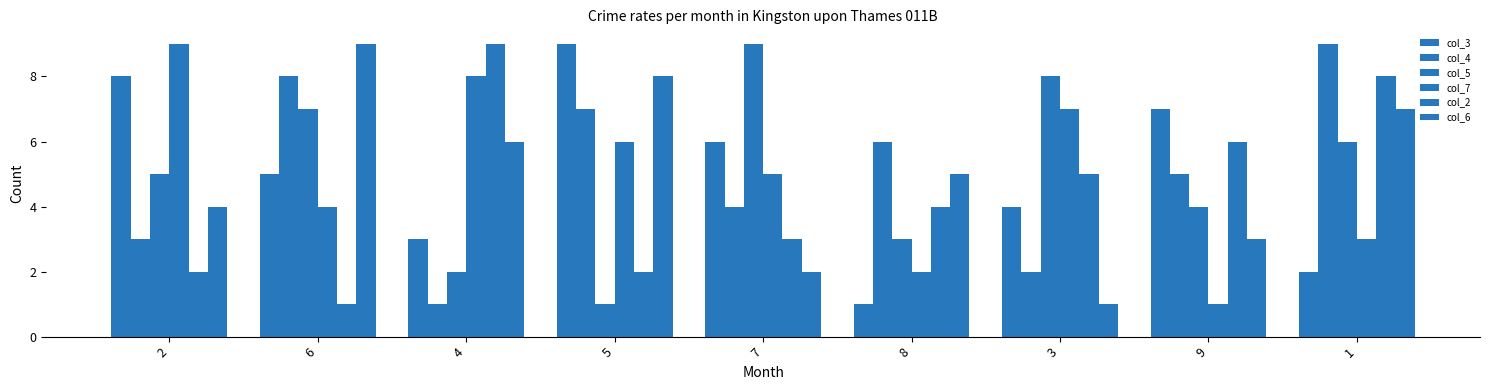

What is the sum of the col_5 values at 8 and 7?

12